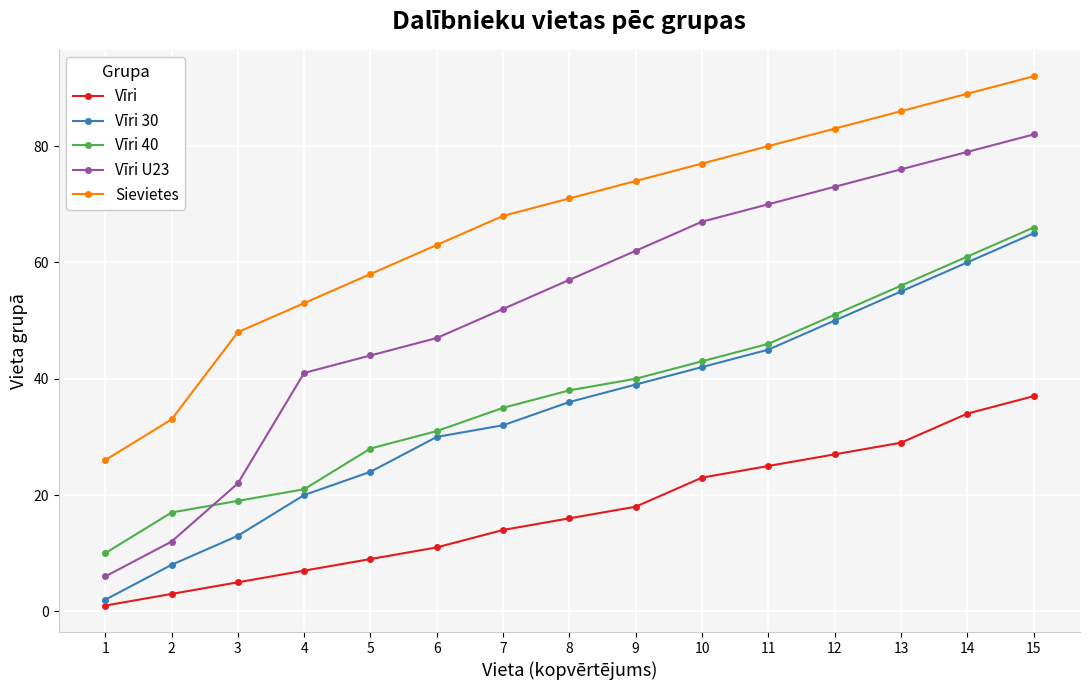

What is the difference between the Vīri 30 values at 1 and 4?

18